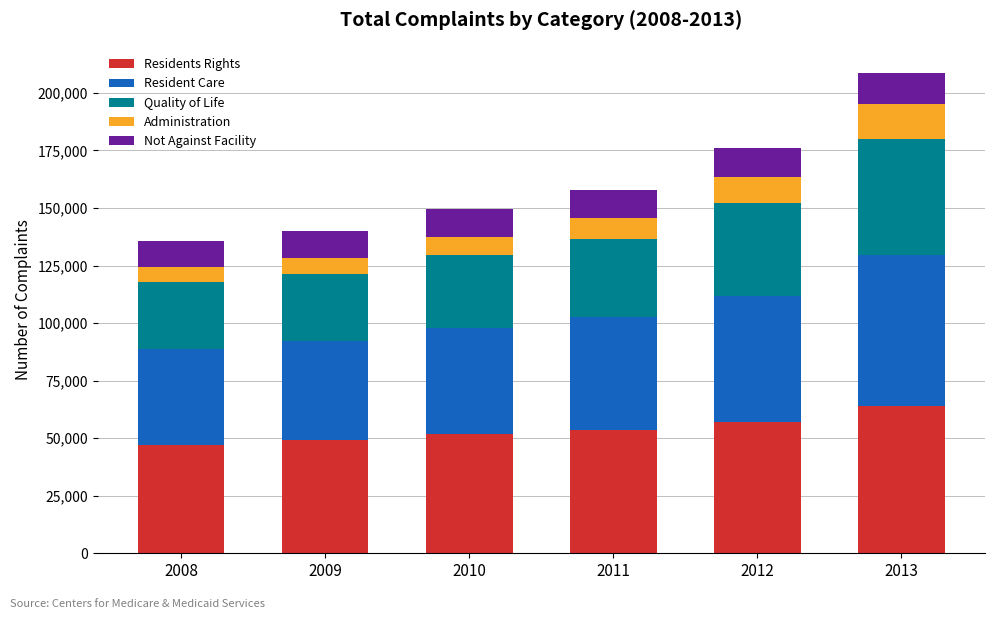

How many categories are shown in the chart?

6